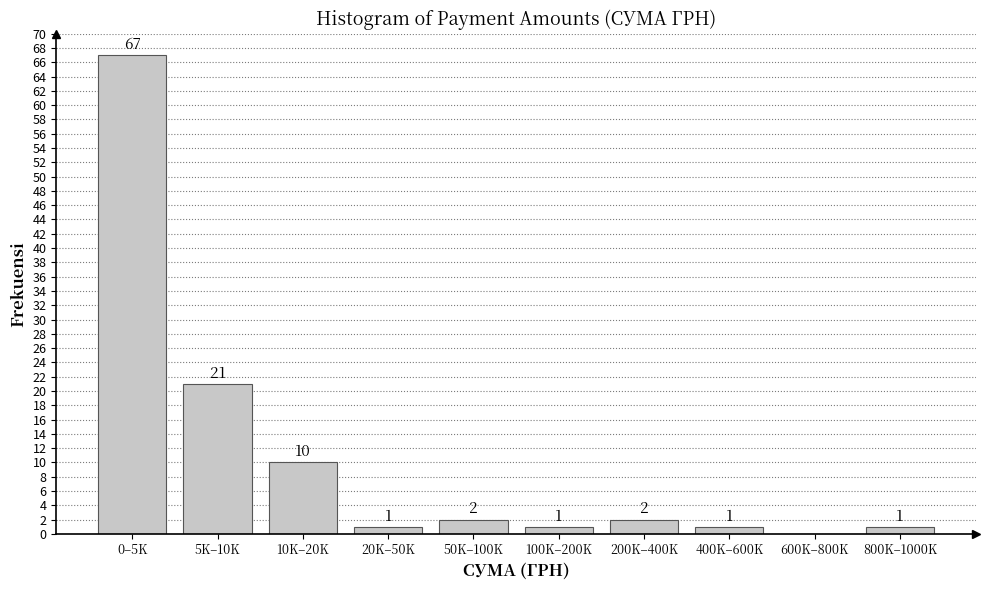

Reading left to right, list all the values displayed in this chart.

0–5K=67	5K–10K=21	10K–20K=10	20K–50K=1	50K–100K=2	100K–200K=1	200K–400K=2	400K–600K=1	600K–800K=0	800K–1000K=1